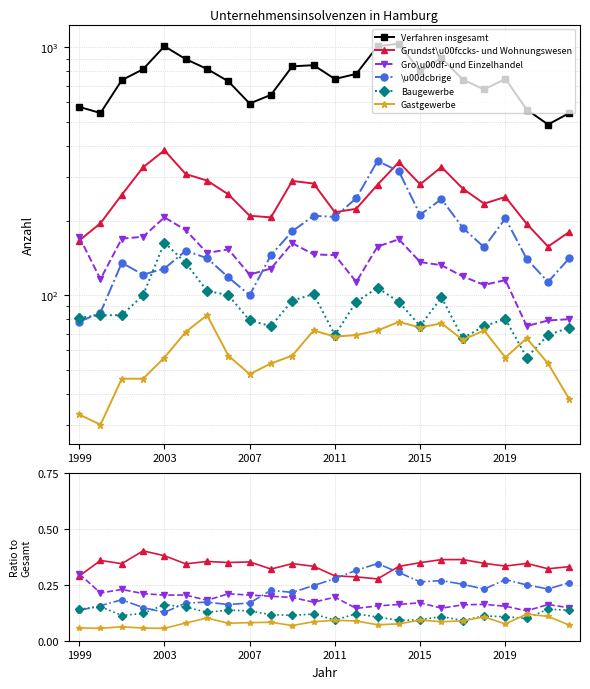

What is the minimum value shown in the chart?

0.1